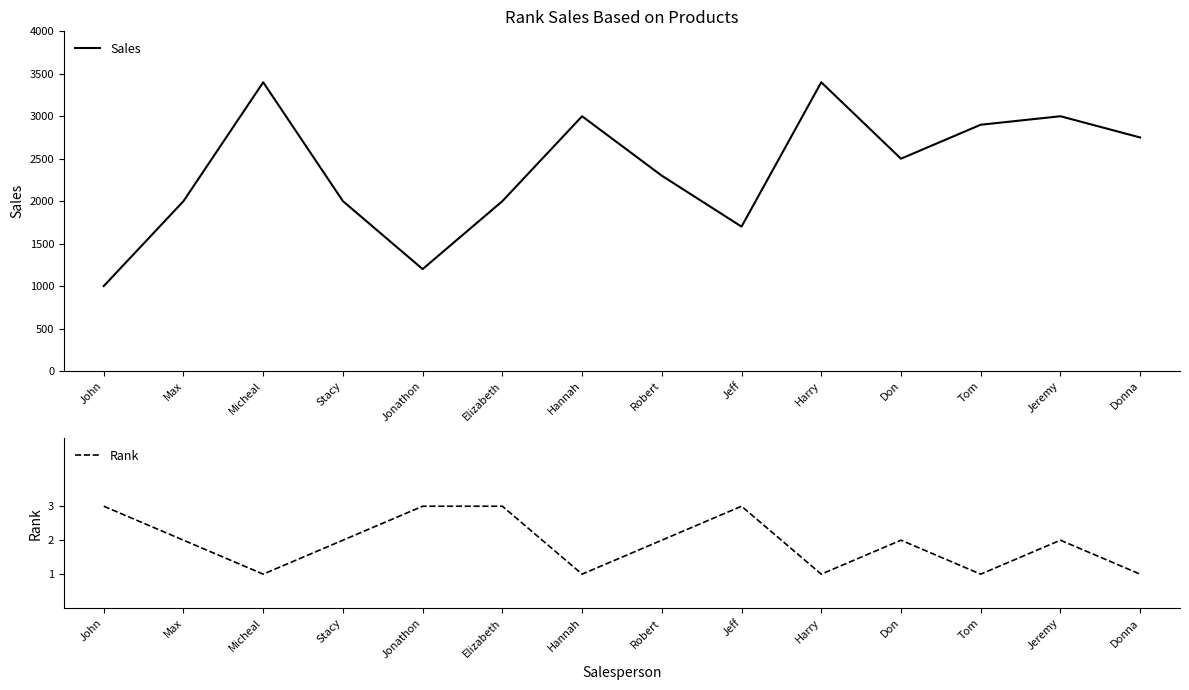

What are all the series names shown in the legend?

Sales, Rank